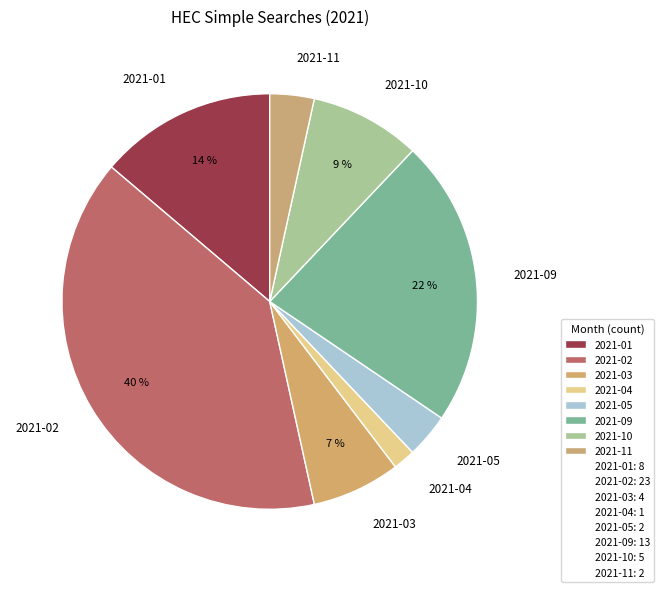

Which has a higher value, 2021-03 or 2021-04?

2021-03